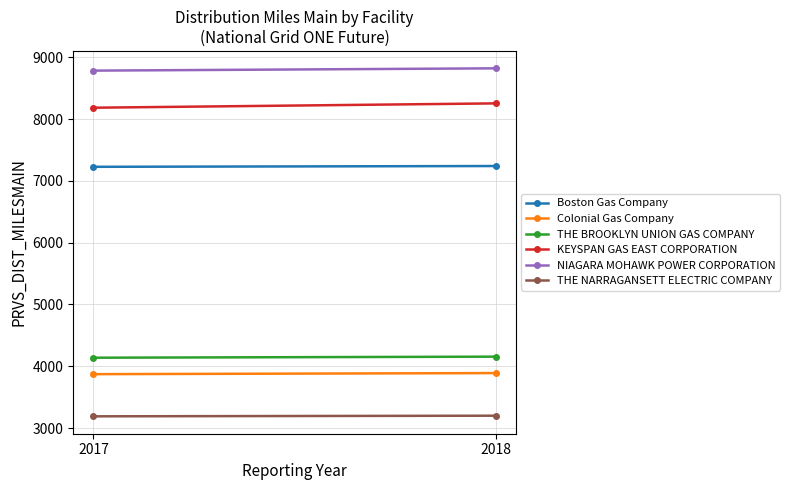

Is the value of Boston Gas Company at 2018 greater than the value of KEYSPAN GAS EAST CORPORATION at 2018?

No